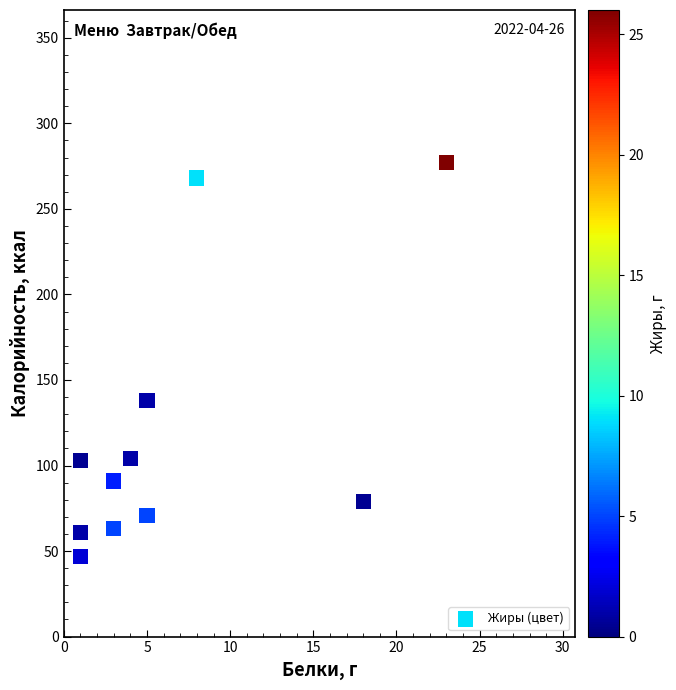

What Y value in the scatter plot is closest to 162?

138